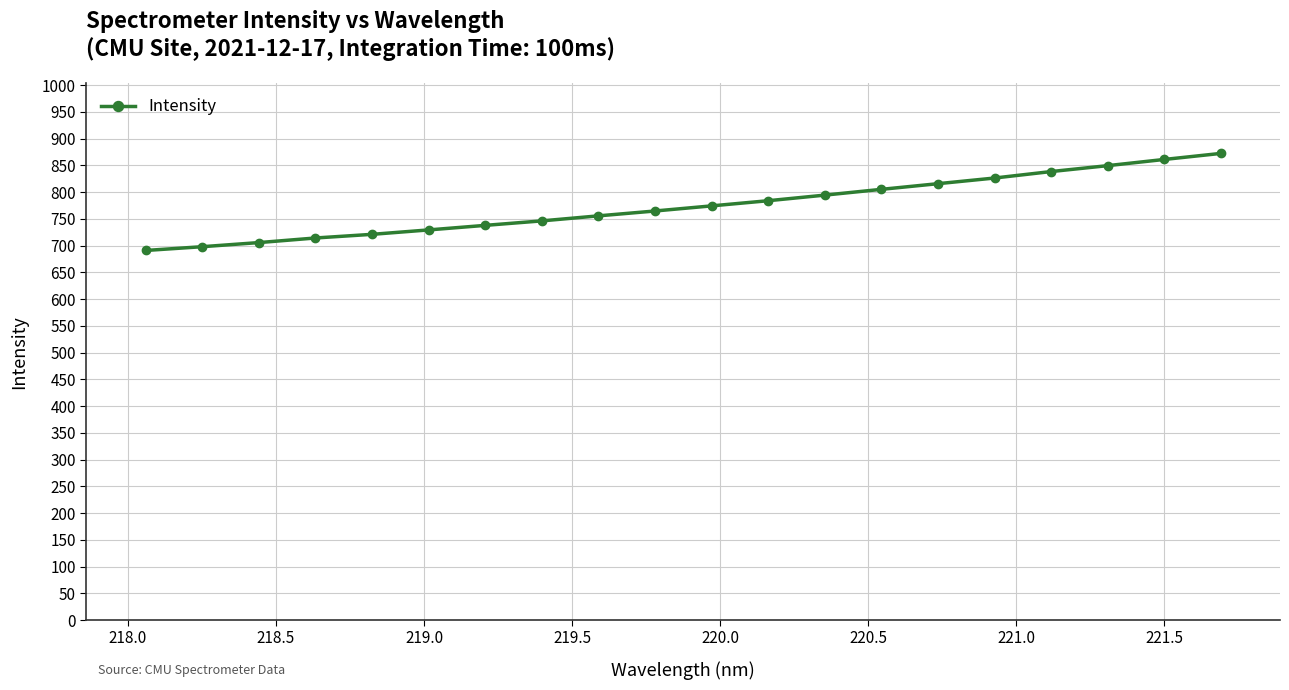

How many data points does each series have?

20